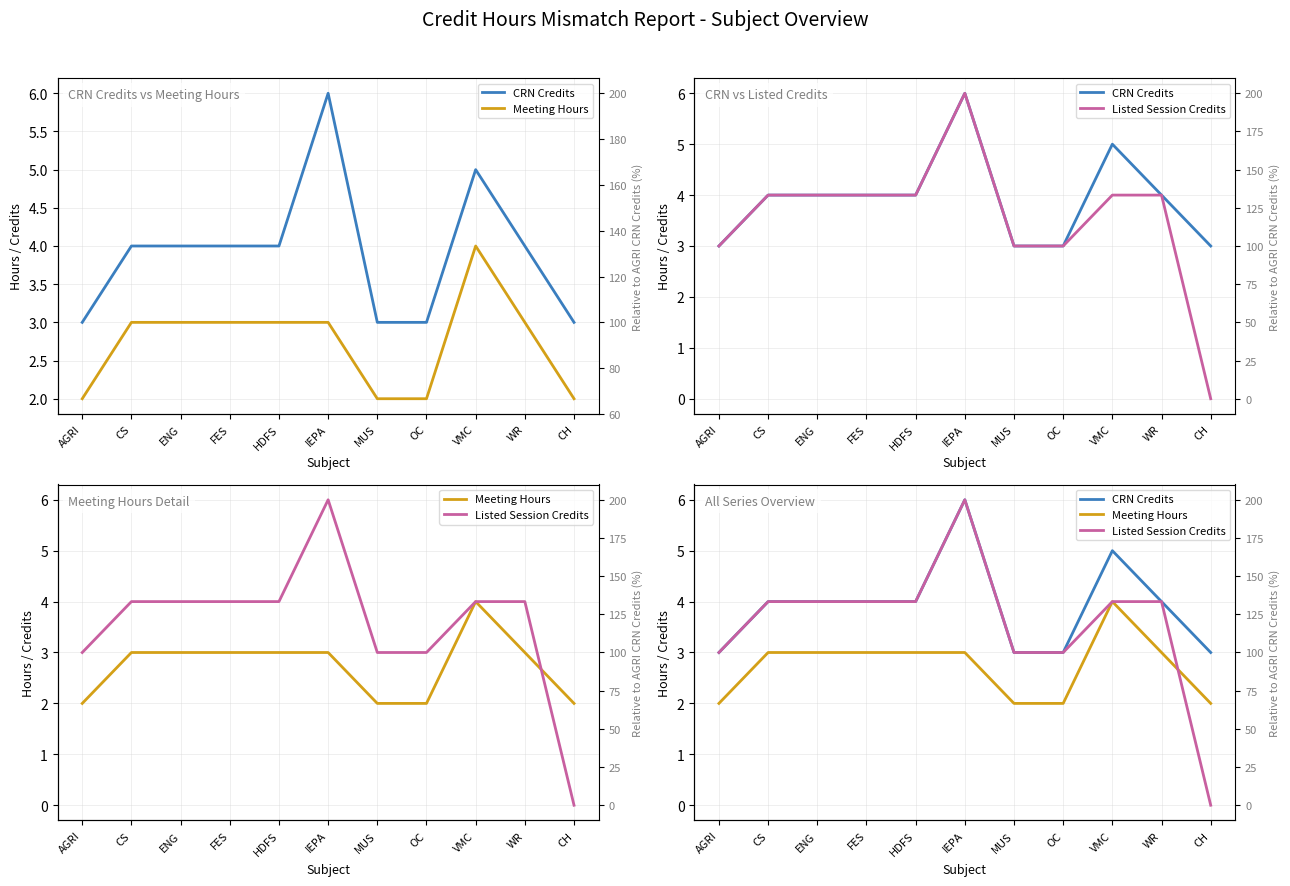

What is the difference between the second highest and minimum values in the Meeting Hours series?

1